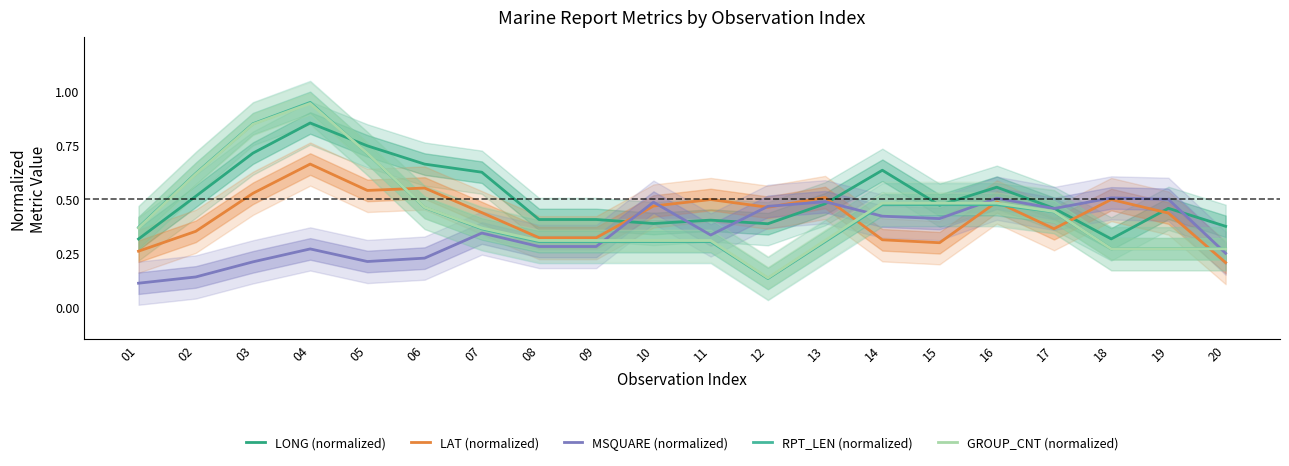

Reading left to right, extract all data points from this chart.

LONG (normalized): 01=0.3	02=0.5	03=0.7	04=0.9	05=0.7	06=0.7	07=0.6	08=0.4	09=0.4	10=0.4	11=0.4	12=0.4	13=0.5	14=0.6	15=0.5	16=0.6	17=0.5	18=0.3	19=0.5	20=0.4
LAT (normalized): 01=0.3	02=0.4	03=0.5	04=0.7	05=0.5	06=0.6	07=0.4	08=0.3	09=0.3	10=0.5	11=0.5	12=0.5	13=0.5	14=0.3	15=0.3	16=0.5	17=0.4	18=0.5	19=0.4	20=0.2
MSQUARE (normalized): 01=0.1	02=0.1	03=0.2	04=0.3	05=0.2	06=0.2	07=0.3	08=0.3	09=0.3	10=0.5	11=0.3	12=0.5	13=0.5	14=0.4	15=0.4	16=0.5	17=0.5	18=0.5	19=0.5	20=0.2
RPT_LEN (normalized): 01=0.4	02=0.6	03=0.8	04=0.9	05=0.7	06=0.5	07=0.4	08=0.3	09=0.3	10=0.3	11=0.3	12=0.1	13=0.3	14=0.5	15=0.5	16=0.5	17=0.4	18=0.3	19=0.3	20=0.3
GROUP_CNT (normalized): 01=0.4	02=0.6	03=0.8	04=0.9	05=0.7	06=0.5	07=0.4	08=0.3	09=0.3	10=0.3	11=0.3	12=0.1	13=0.3	14=0.5	15=0.5	16=0.5	17=0.4	18=0.3	19=0.3	20=0.3